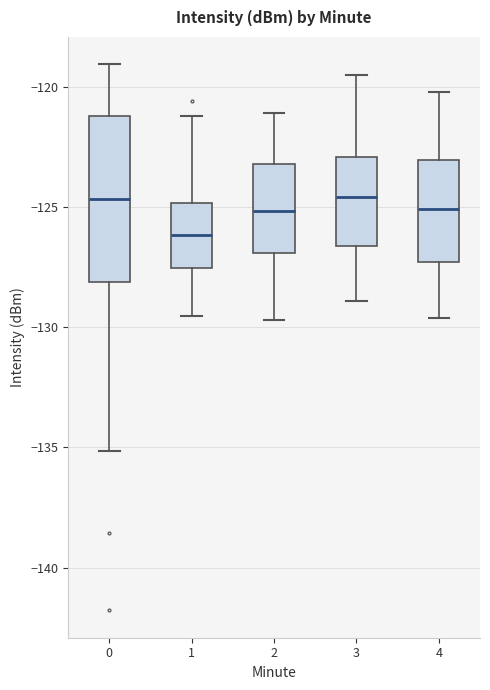

Reading left to right, transcribe this box plot: for each box, give where its median line is, the range the box spans, and where its two whiskers end, as read against the y-axis. The values are not printed on the chart, so give them approximately, as read against the axis.

0: median -124.5, box -128.0 to -121.0, whiskers -135.0 to -119.0
1: median -126.0, box -127.5 to -125.0, whiskers -129.5 to -121.0
2: median -125.0, box -127.0 to -123.0, whiskers -129.5 to -121.0
3: median -124.5, box -126.5 to -123.0, whiskers -129.0 to -119.5
4: median -125.0, box -127.5 to -123.0, whiskers -129.5 to -120.0